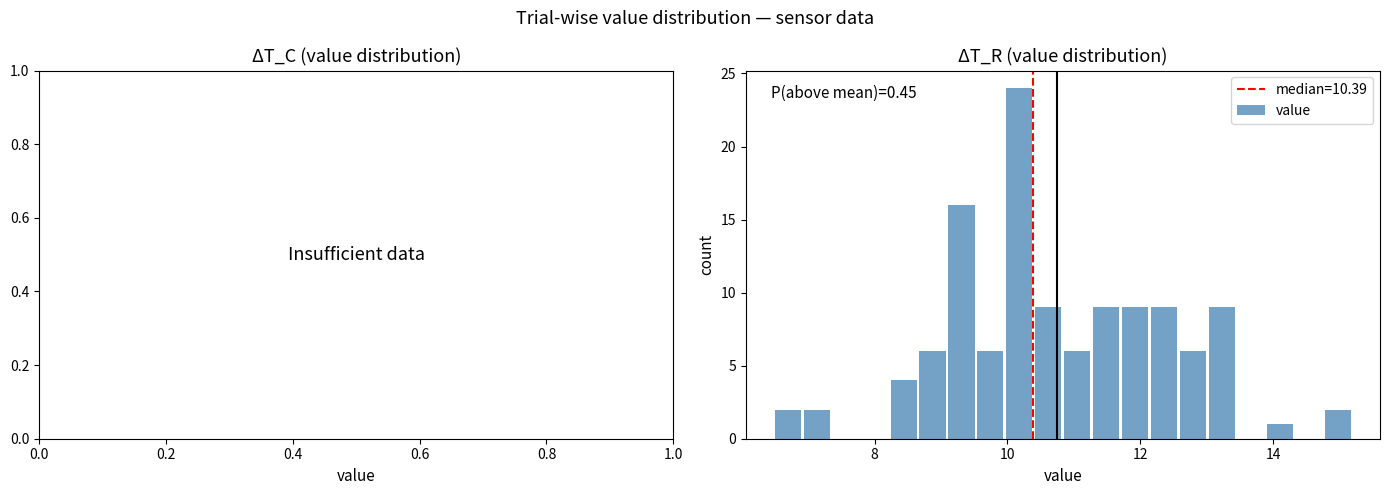

Around what value on the x-axis is the tallest bar? Give the approximate position of its centre, as read against the axis.

10.2